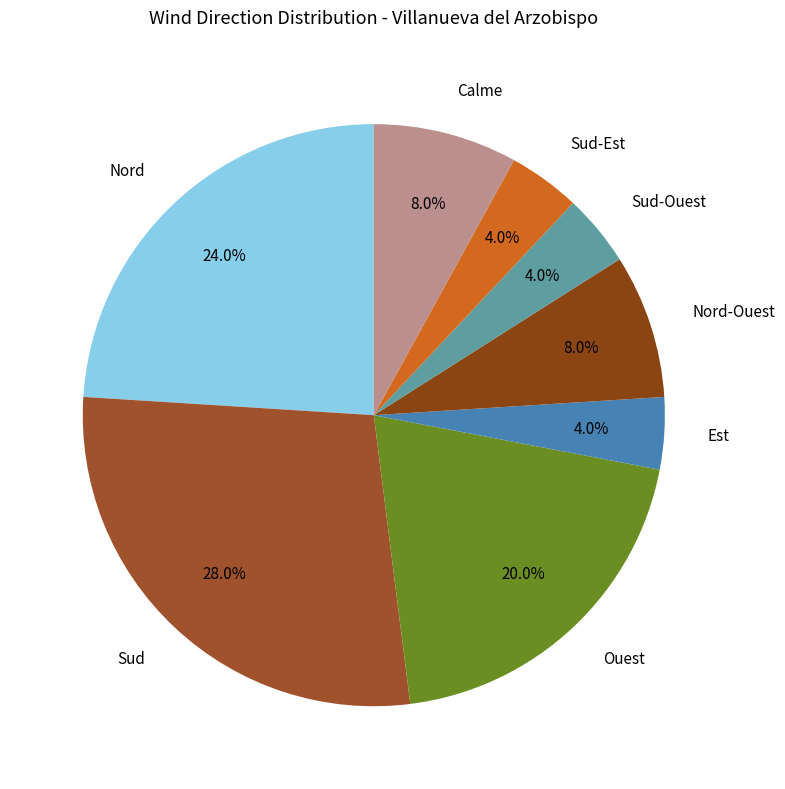

Does any single category account for the majority?

No